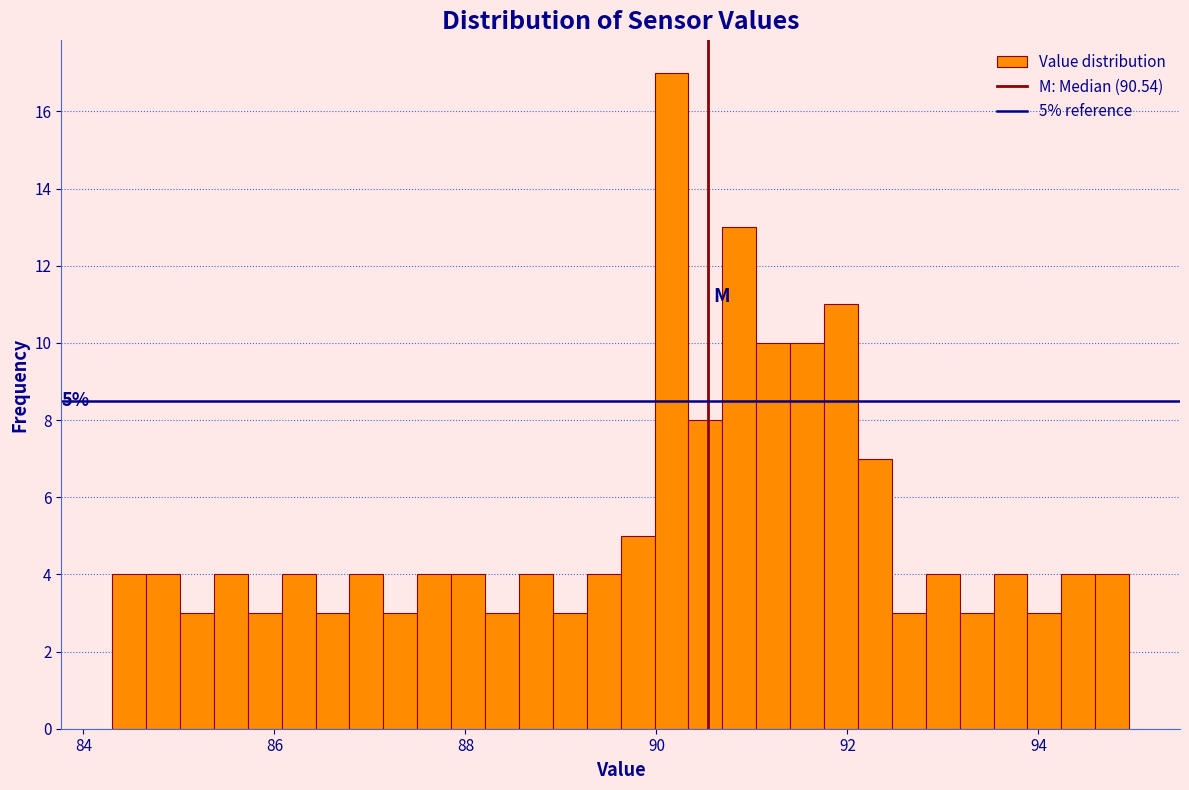

Around what value on the x-axis is the tallest bar? Give the approximate position of its centre, as read against the axis.

90.2